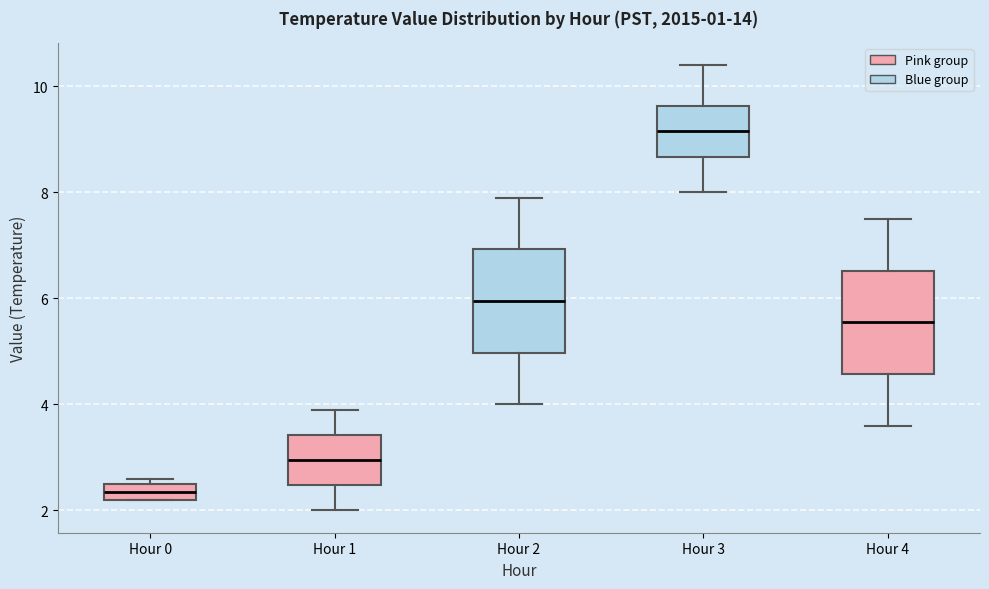

Which box has the lowest median line?

Hour 0